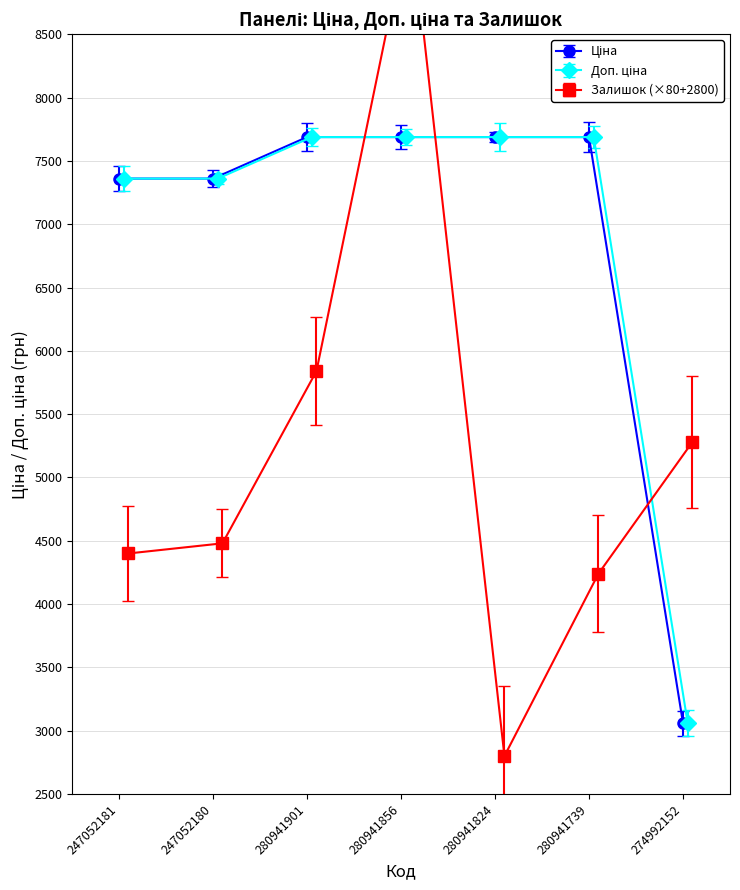

In Залишок, how many points are lower than both neighbors (excluding endpoints)?

1